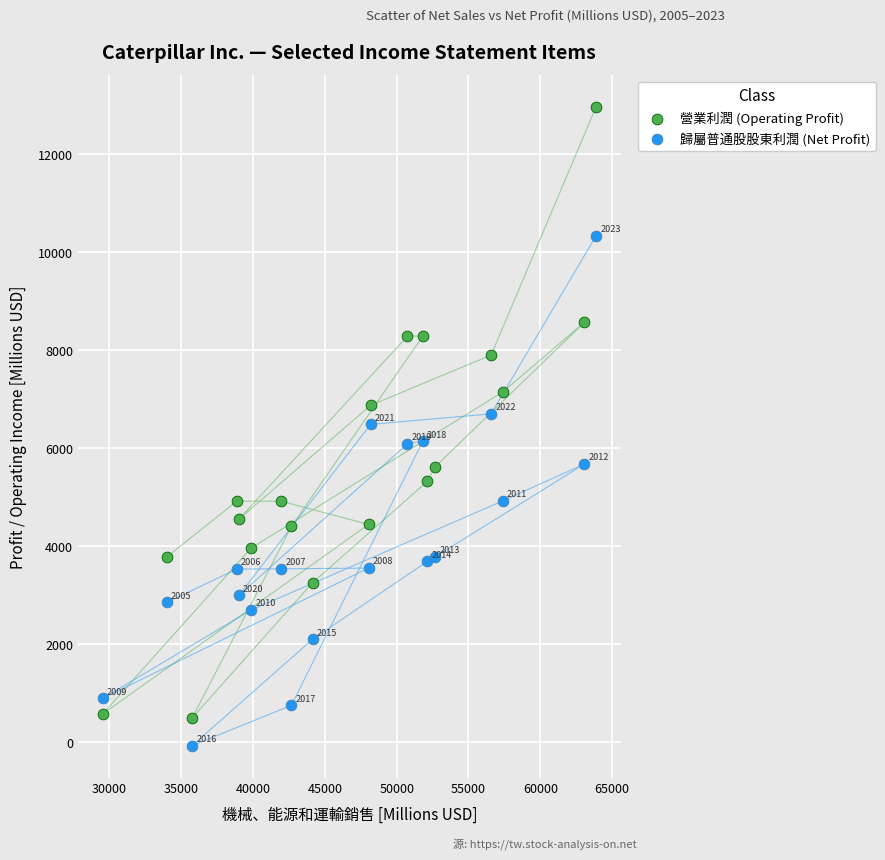

Which series has the largest Y range (max minus min)?

營業利潤 (Operating Profit)